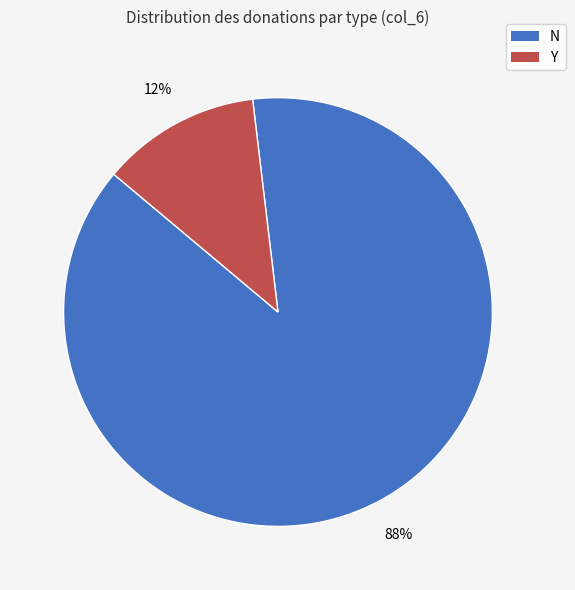

To the nearest percent, what portion does Y represent?

12%